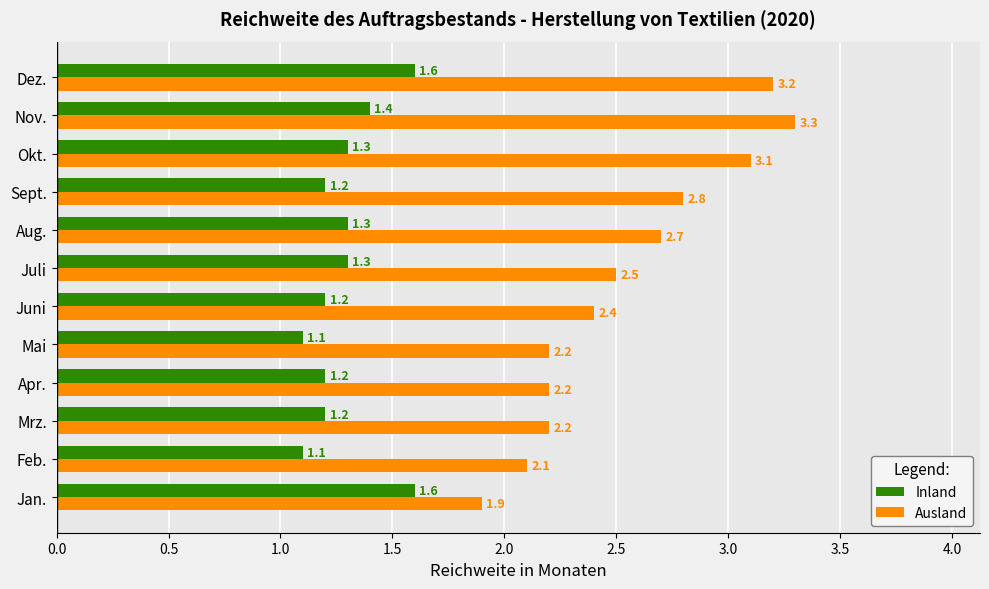

Rank the series at Feb. from lowest to highest value.

Inland, Ausland